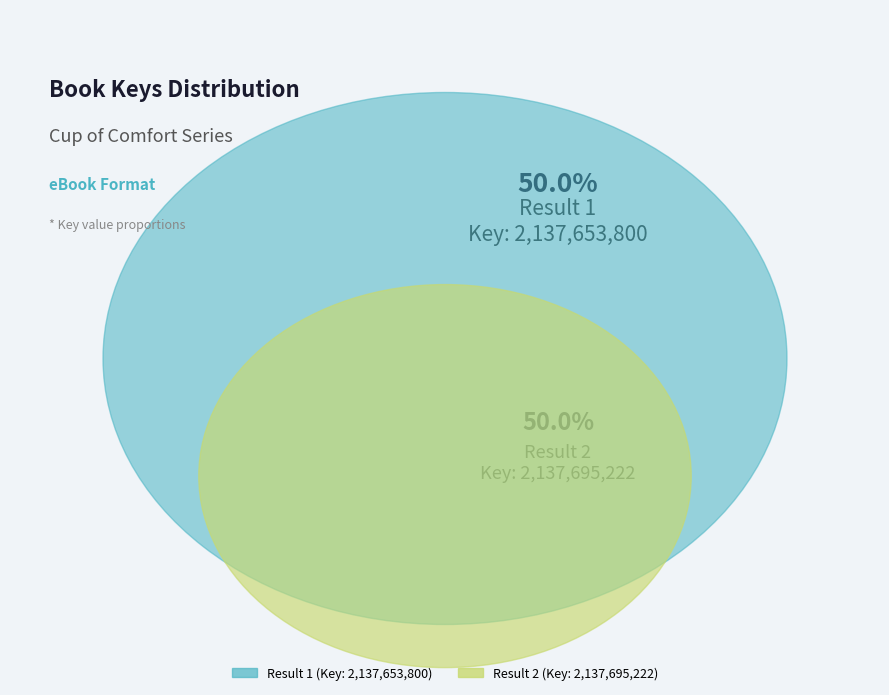

Which has a higher value, 2 or 1?

2